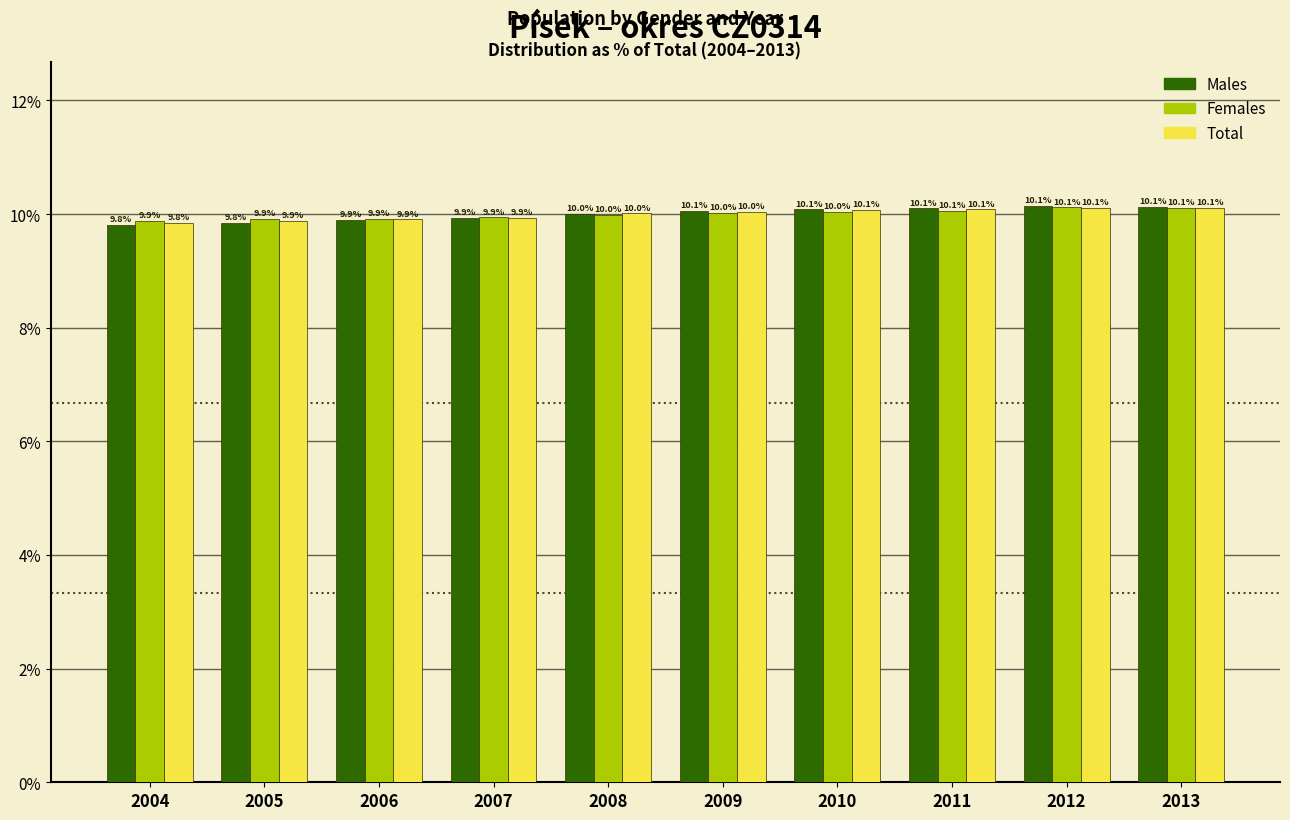

Reading left to right, what are all the values shown in this chart?

Males: 9.8	9.8	9.9	9.9	10.0	10.1	10.1	10.1	10.1	10.1
Females: 9.9	9.9	9.9	9.9	10.0	10.0	10.0	10.1	10.1	10.1
Total: 9.8	9.9	9.9	9.9	10.0	10.0	10.1	10.1	10.1	10.1